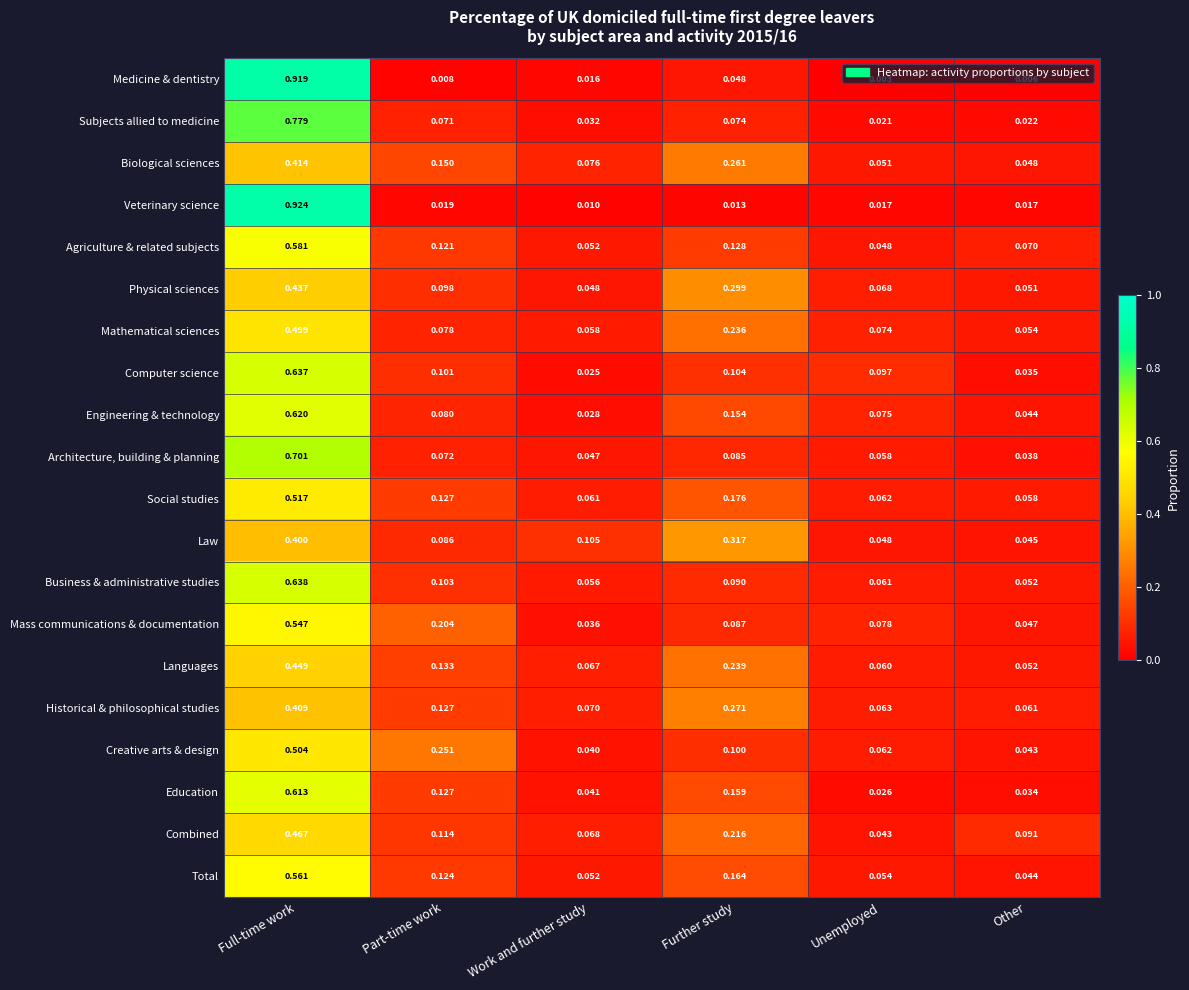

List the labels in order of Physical sciences value, smallest first.

Work and further study, Other, Unemployed, Part-time work, Further study, Full-time work